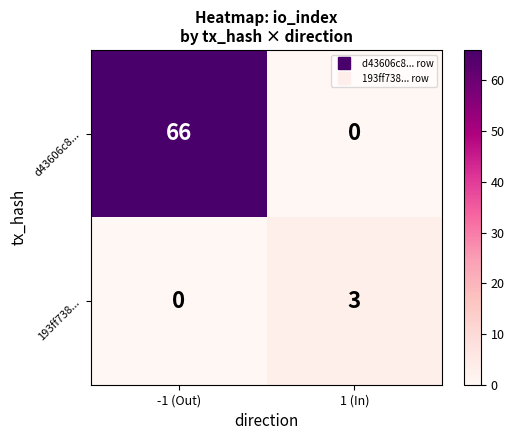

True or false: 193ff738... has a value of 3 at 1 (In).

True